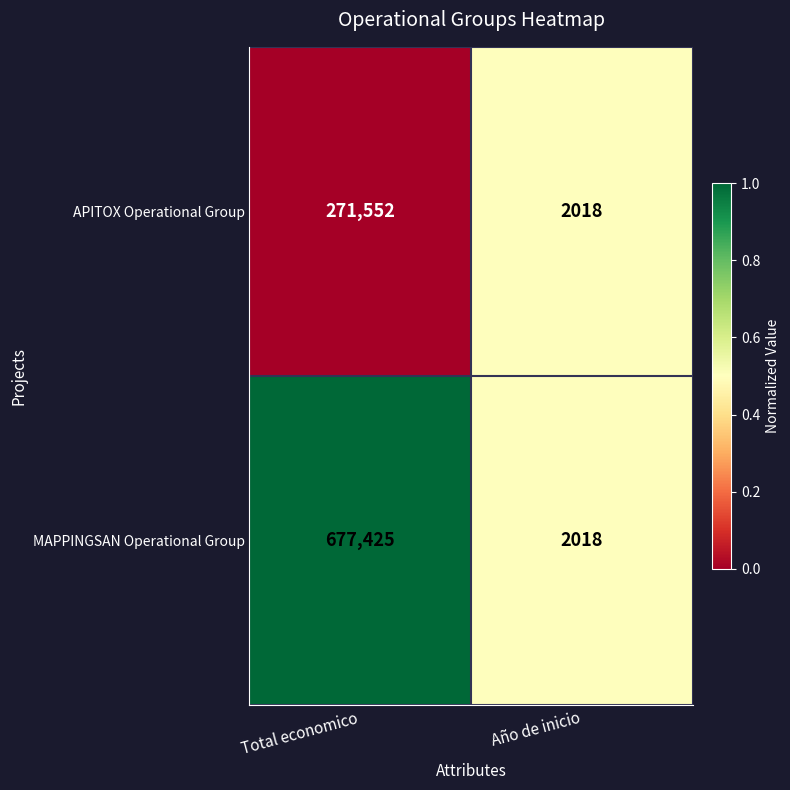

What is the average value of the APITOX Operational Group series?

136785